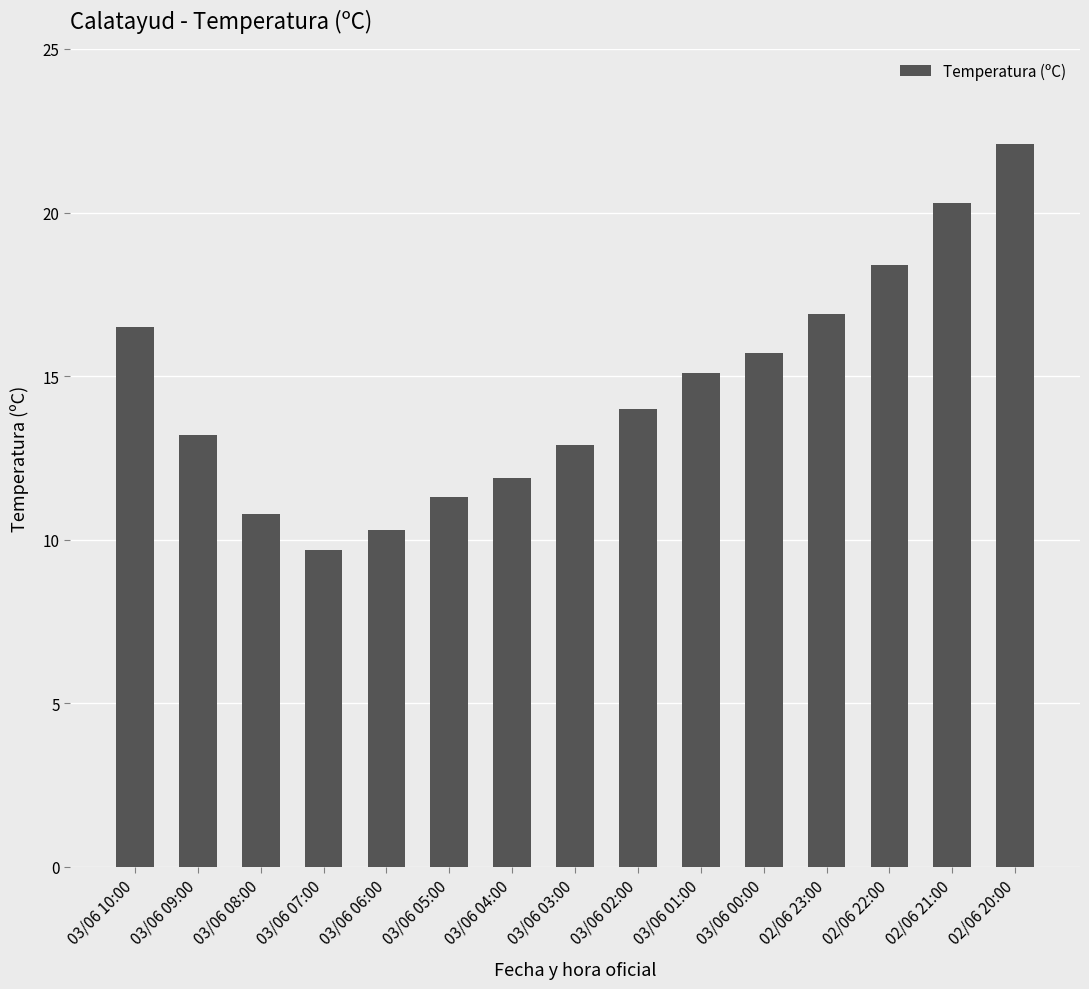

Reading left to right, transcribe all the data shown in this chart.

03/06 10:00=16.5	03/06 09:00=13.2	03/06 08:00=10.8	03/06 07:00=9.7	03/06 06:00=10.3	03/06 05:00=11.3	03/06 04:00=11.9	03/06 03:00=12.9	03/06 02:00=14.0	03/06 01:00=15.1	03/06 00:00=15.7	02/06 23:00=16.9	02/06 22:00=18.4	02/06 21:00=20.3	02/06 20:00=22.1